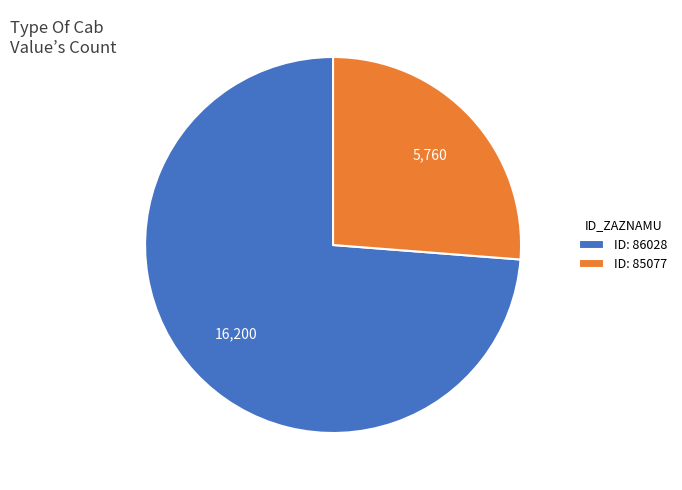

True or false: ID: 85077 accounts for 26% of the total.

True